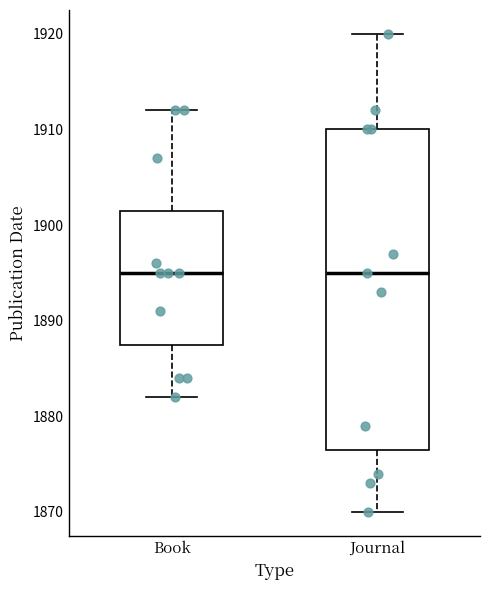

Where is the lower edge of the box for Journal on the y-axis? The values are not printed on the chart, so give them approximately, as read against the axis.

1877